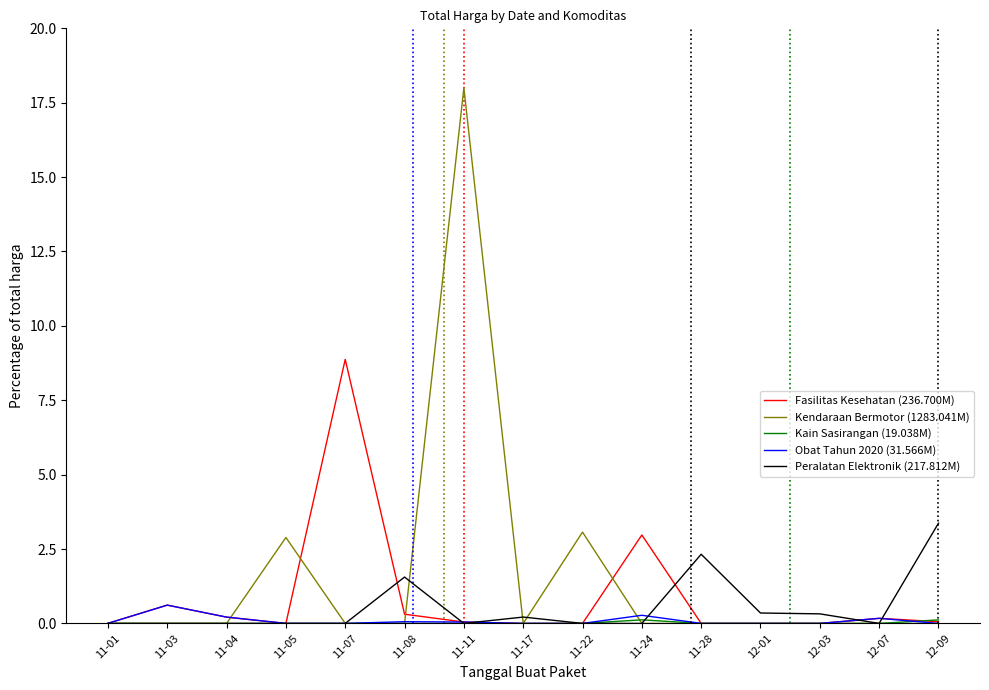

What position from the left is 11-03?

2